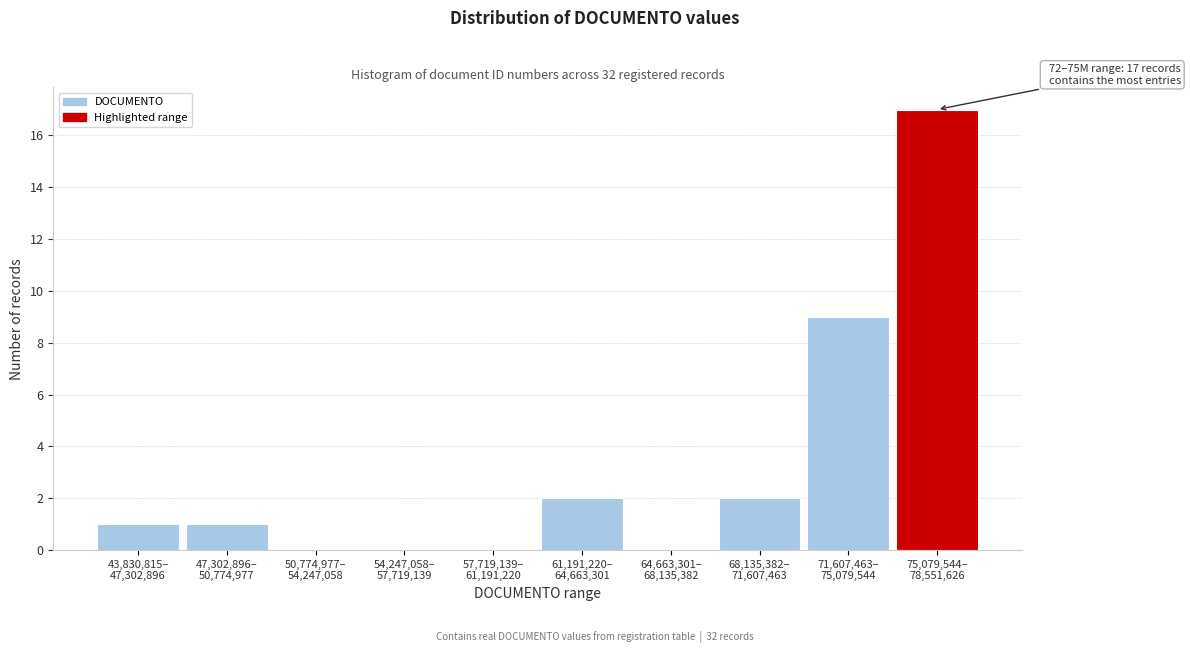

What is the maximum value shown in the chart?

17